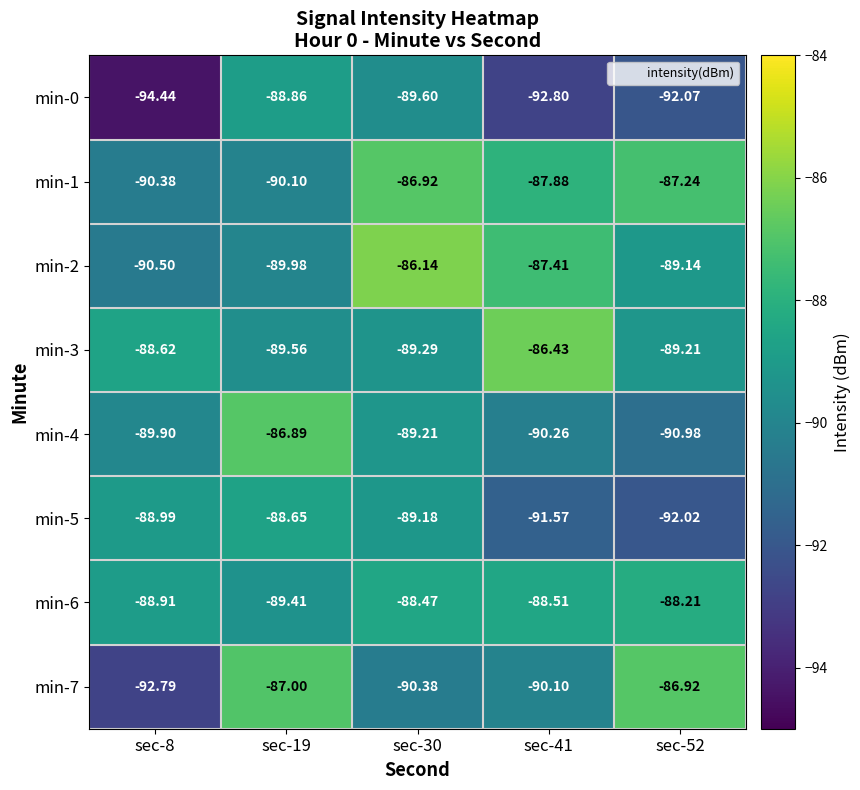

Count the number of categories in the chart.

5